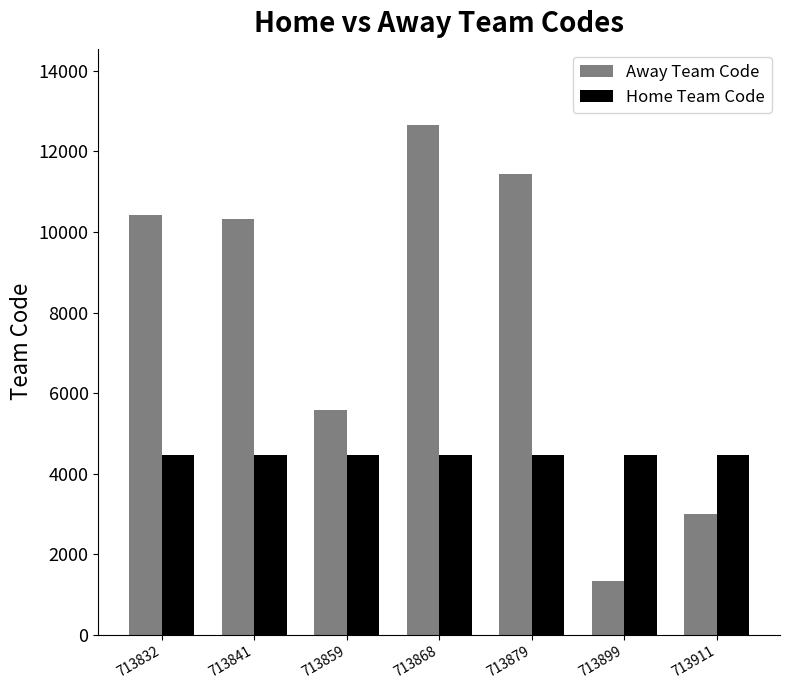

What is the total value across all series at 713879?

15889